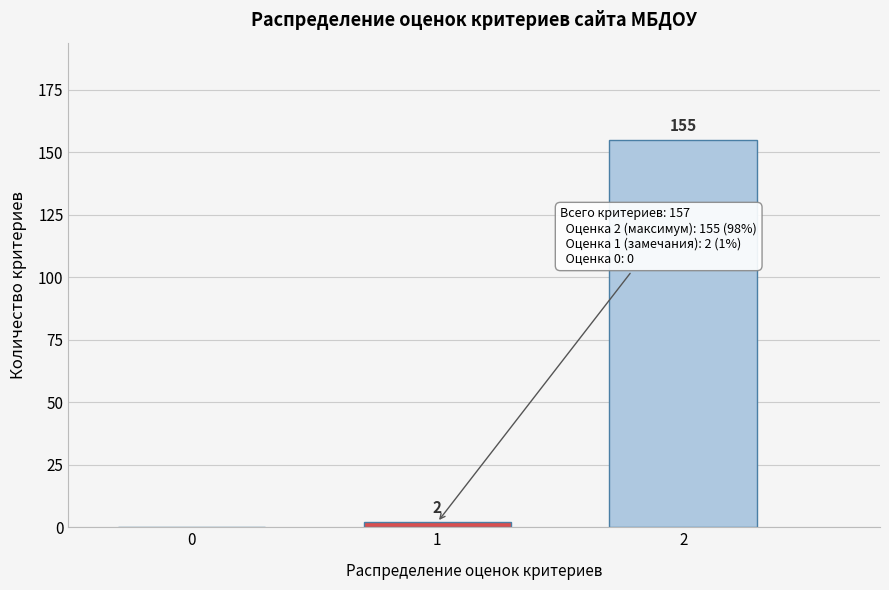

Reading left to right, list all the values displayed in this chart.

0=0	1=2	2=155